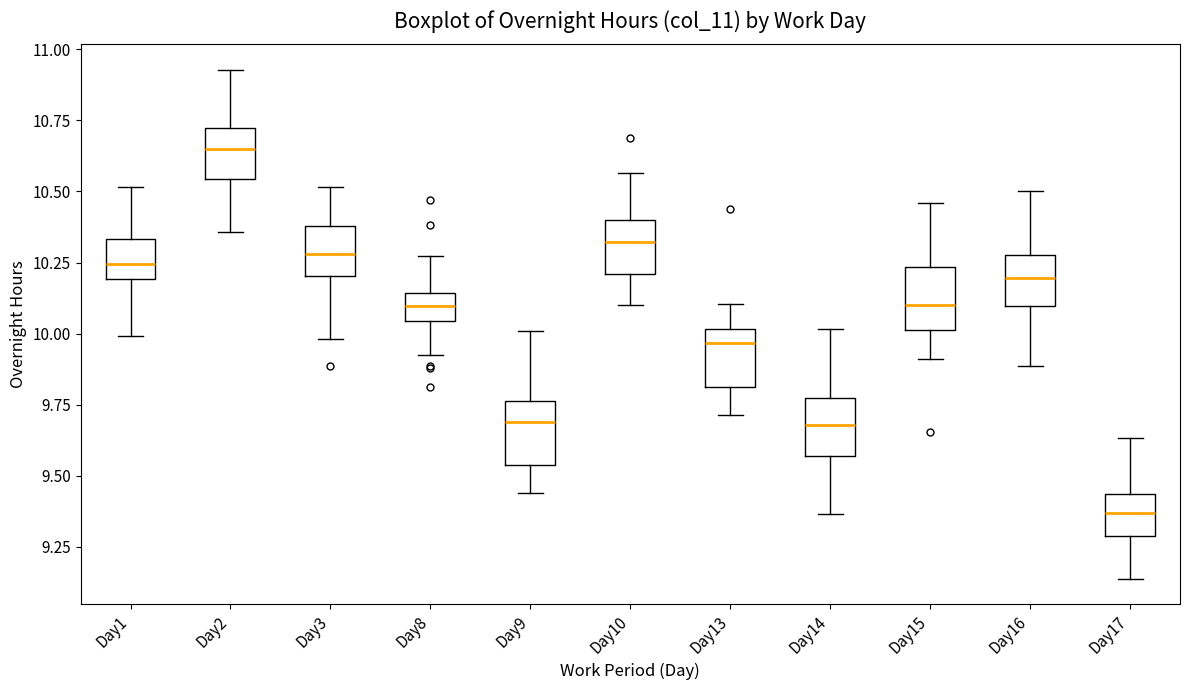

Reading left to right, read every box against the y-axis: the position of its median line, the range the box covers, and the ends of its whiskers. The values are not printed on the chart, so give them approximately, as read against the axis.

Day1: median 10.25, box 10.20 to 10.35, whiskers 10.00 to 10.50
Day2: median 10.65, box 10.55 to 10.70, whiskers 10.35 to 10.95
Day3: median 10.30, box 10.20 to 10.40, whiskers 10.00 to 10.50
Day8: median 10.10, box 10.05 to 10.15, whiskers 9.90 to 10.25
Day9: median 9.70, box 9.55 to 9.75, whiskers 9.45 to 10.00
Day10: median 10.30, box 10.20 to 10.40, whiskers 10.10 to 10.55
Day13: median 9.95, box 9.80 to 10.00, whiskers 9.70 to 10.10
Day14: median 9.70, box 9.55 to 9.75, whiskers 9.35 to 10.00
Day15: median 10.10, box 10.00 to 10.25, whiskers 9.90 to 10.45
Day16: median 10.20, box 10.10 to 10.30, whiskers 9.90 to 10.50
Day17: median 9.35, box 9.30 to 9.45, whiskers 9.15 to 9.65